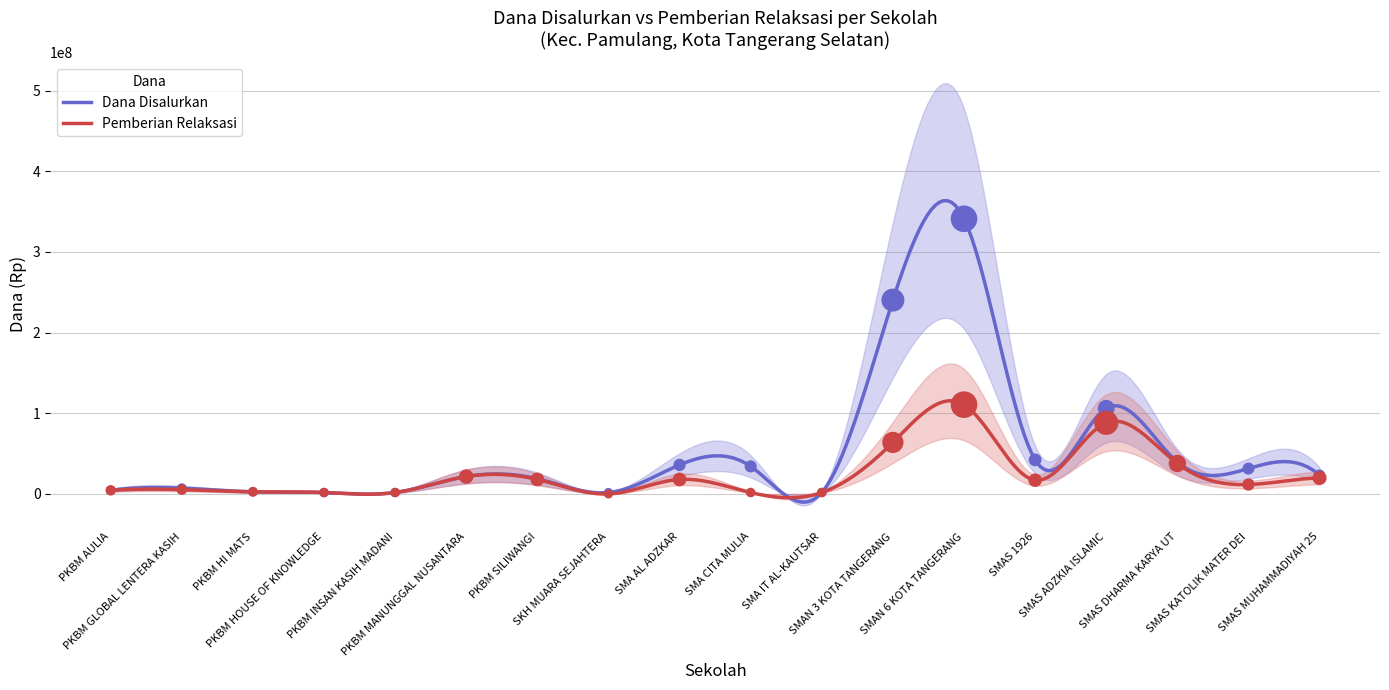

Which series contains the highest Y value?

Dana Disalurkan